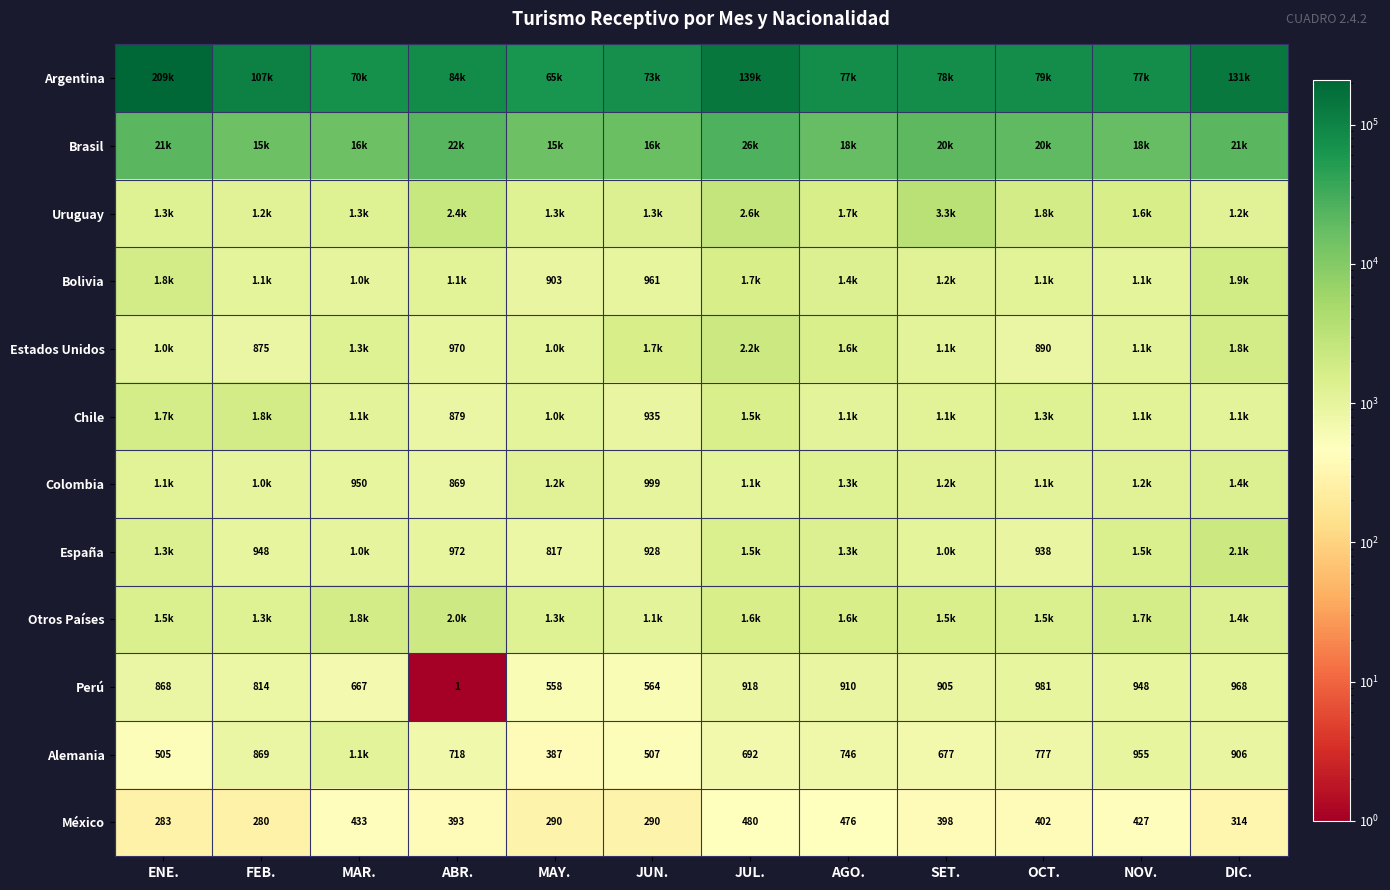

At which label does México reach its minimum?

FEB.